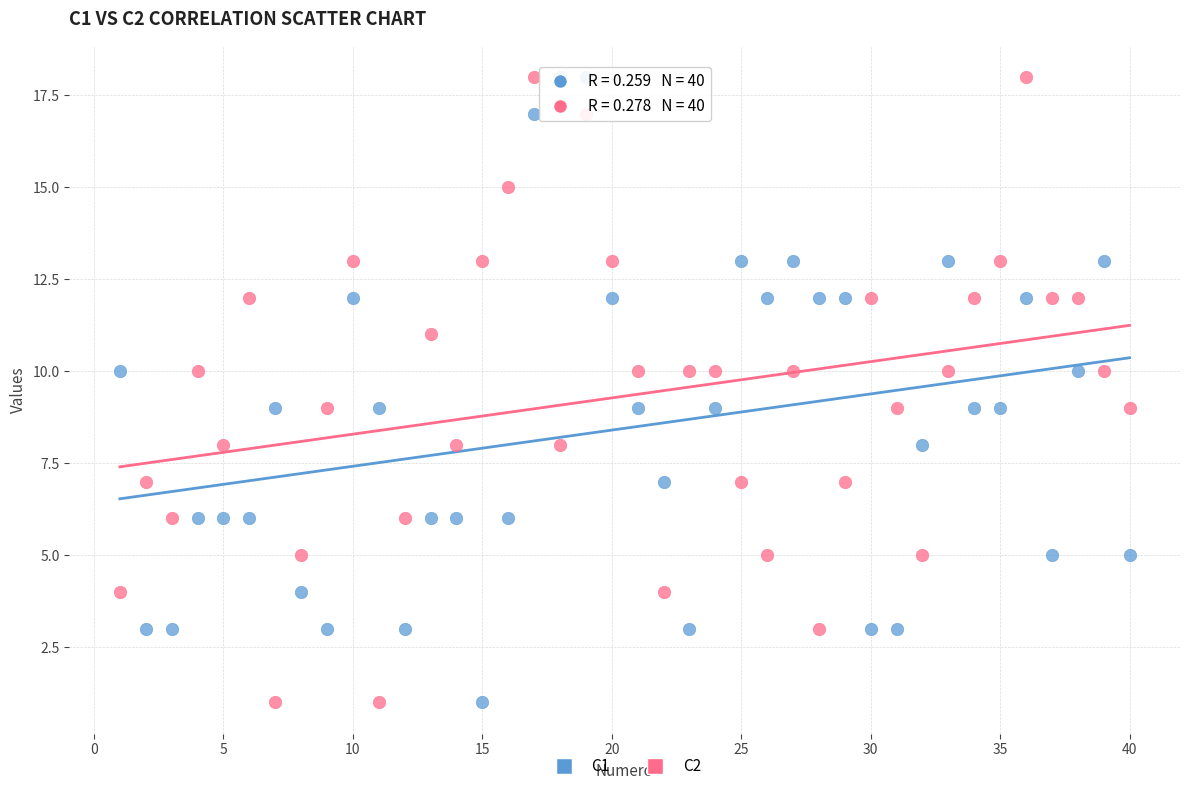

What is the X range (max minus min) for the scatter plot?

39